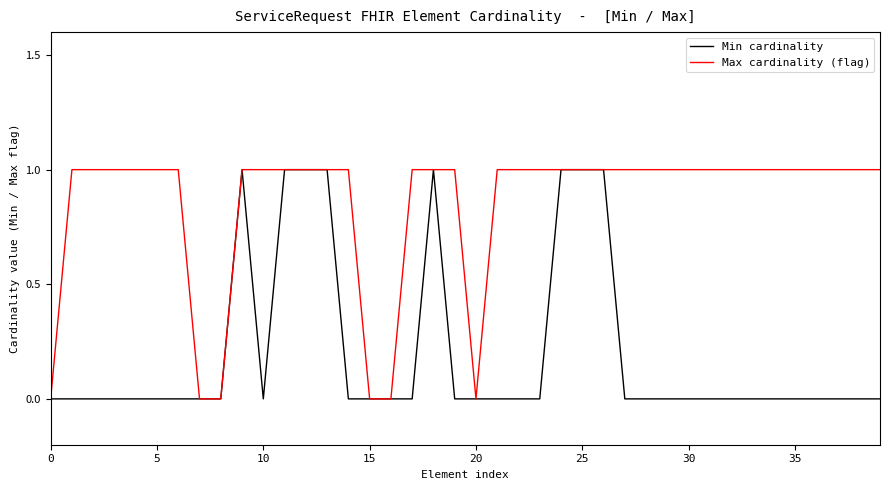

List the series in order of their overall mean, highest first.

Max cardinality (flag), Min cardinality